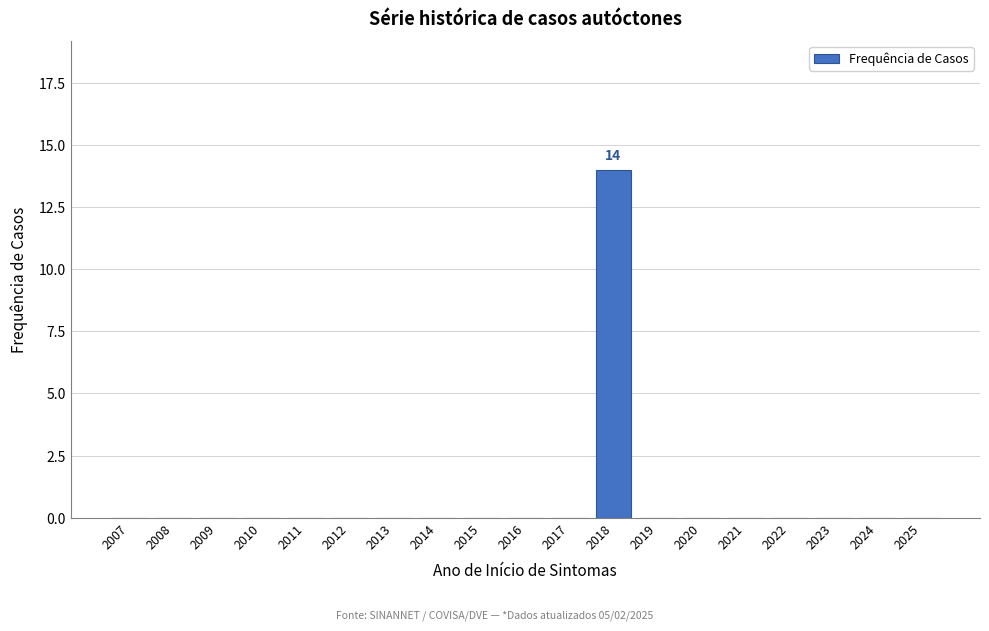

Reading left to right, transcribe all the data shown in this chart.

2007=0	2008=0	2009=0	2010=0	2011=0	2012=0	2013=0	2014=0	2015=0	2016=0	2017=0	2018=14	2019=0	2020=0	2021=0	2022=0	2023=0	2024=0	2025=0